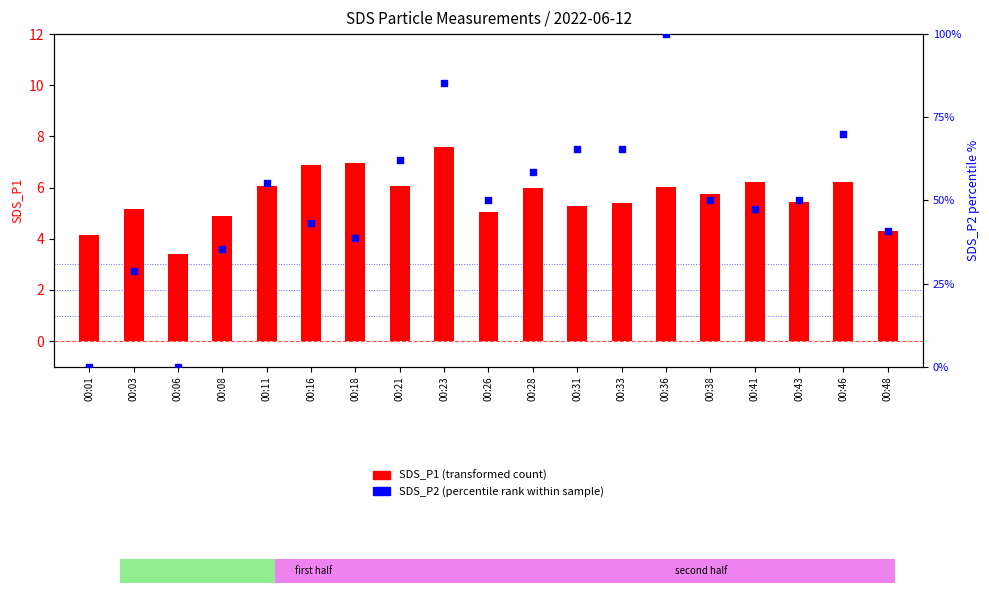

What is the total value across all series at 00:33?

70.7